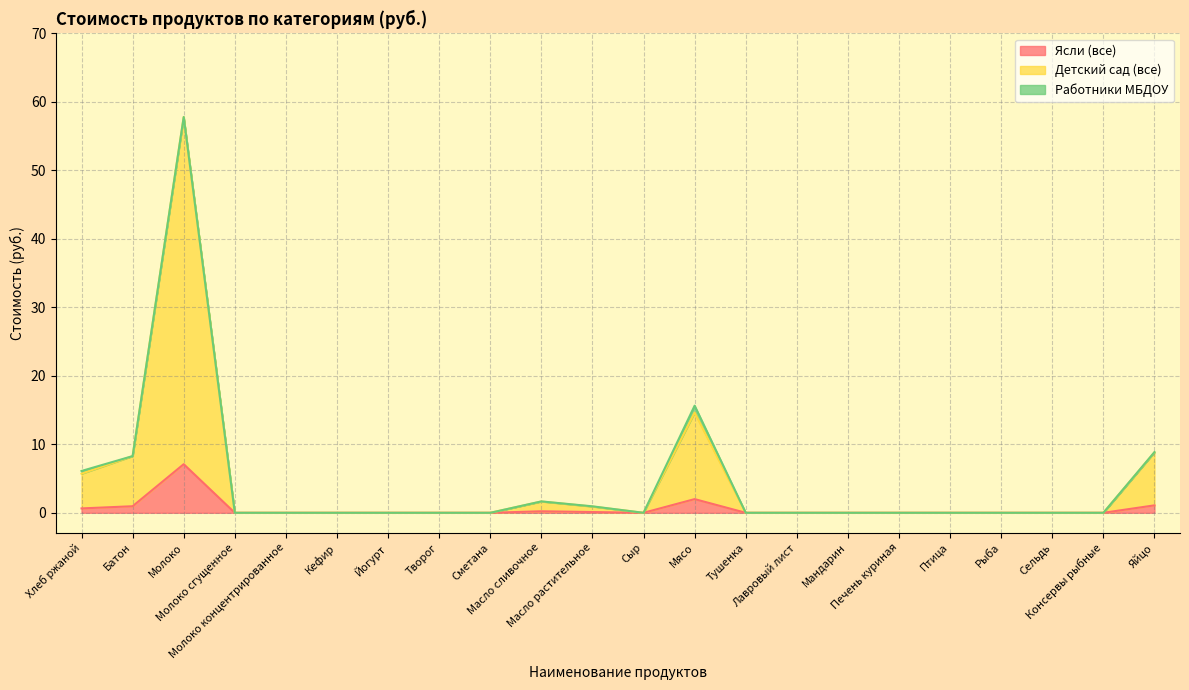

At which label is Детский сад (все) closest to 28?

Мясо